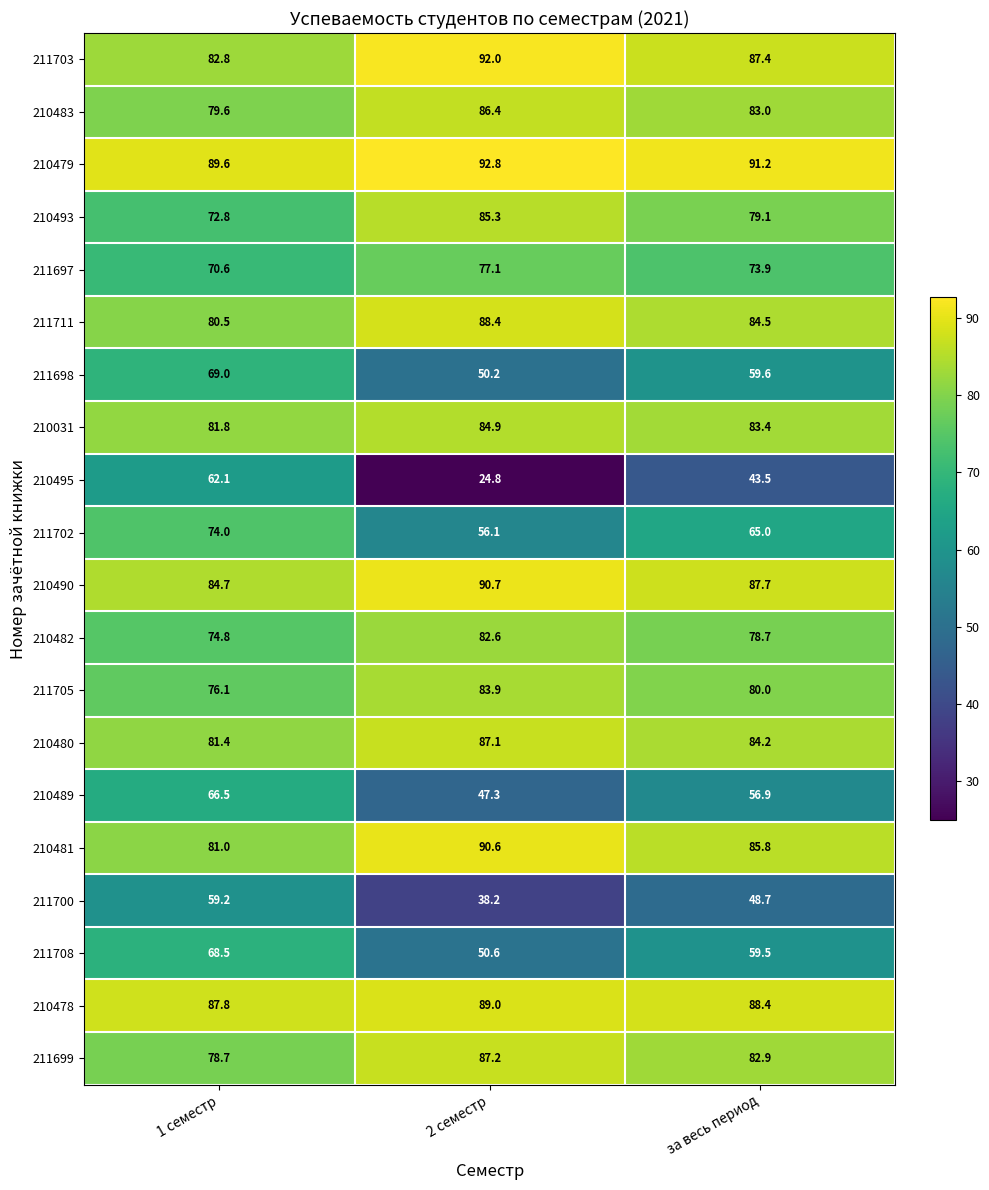

What is the difference between the 210483 values at за весь период and 1 семестр?

3.4